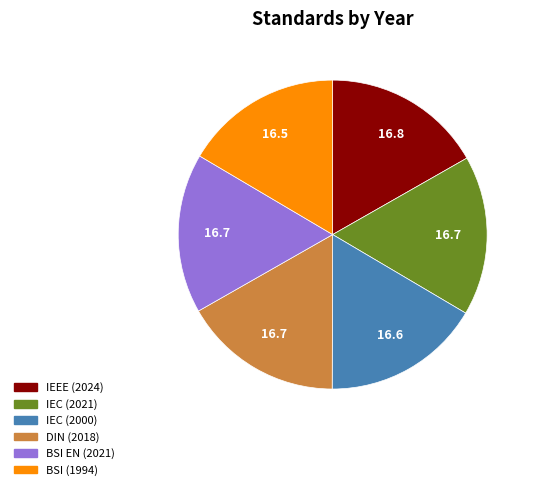

Is there any slice that represents more than half of the pie?

No